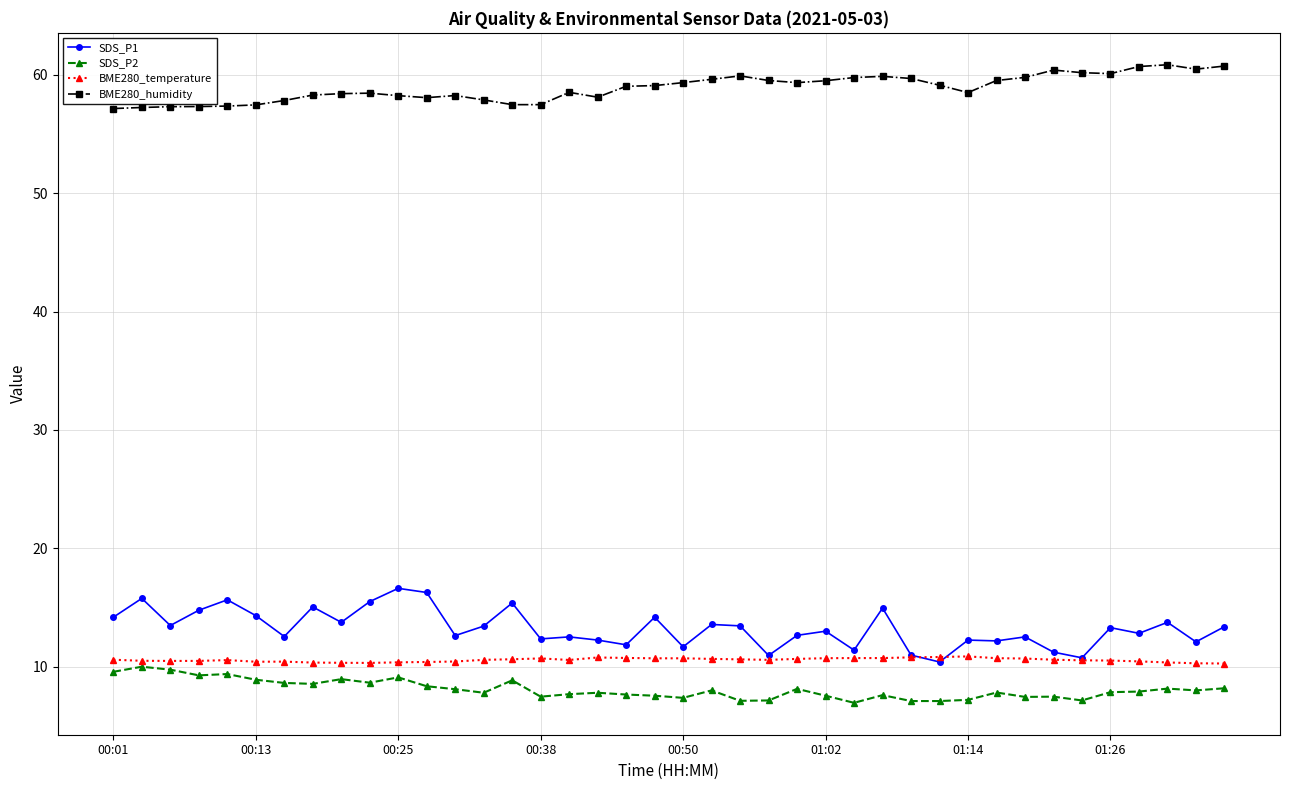

What is the smallest value displayed?

7.0